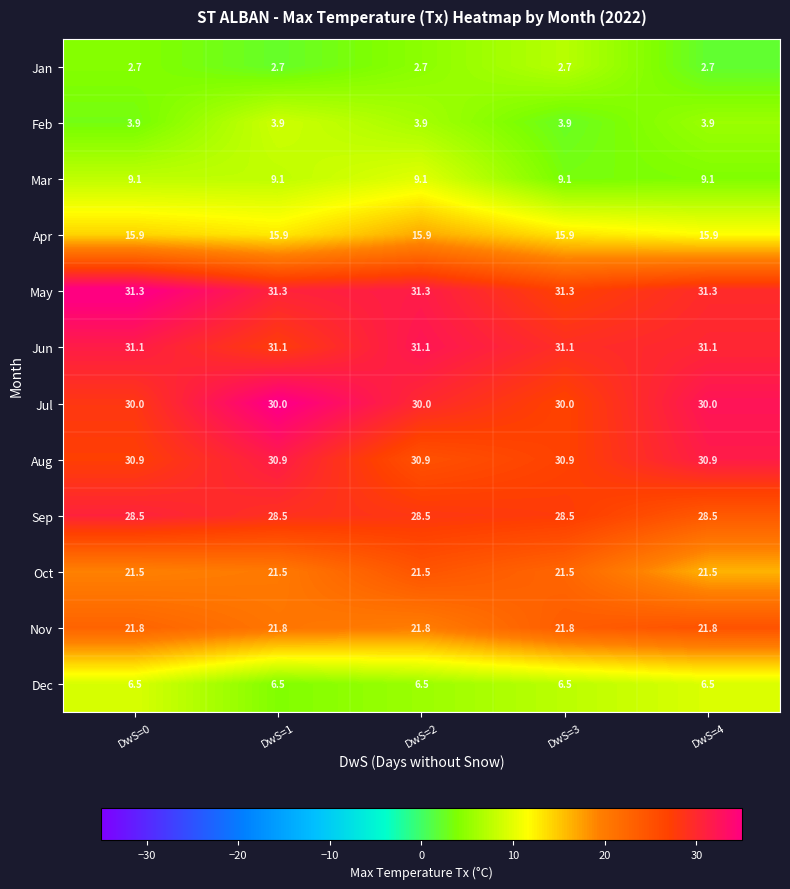

List the series in order of their peak value, highest first.

May, Jun, Aug, Jul, Sep, Nov, Oct, Apr, Mar, Dec, Feb, Jan